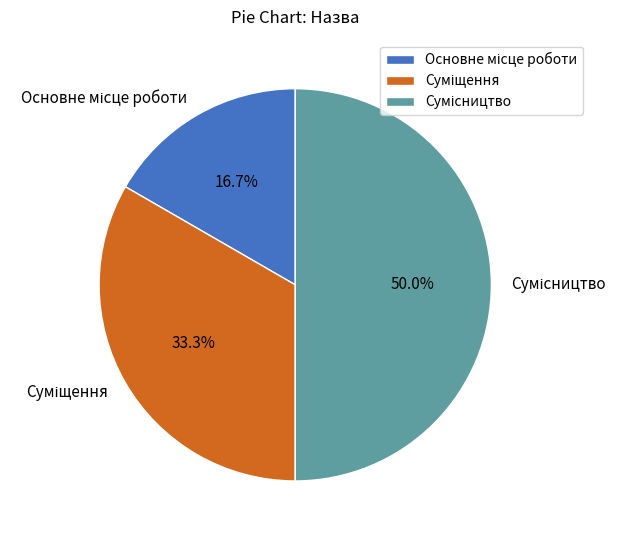

How many slices are in this pie chart?

3